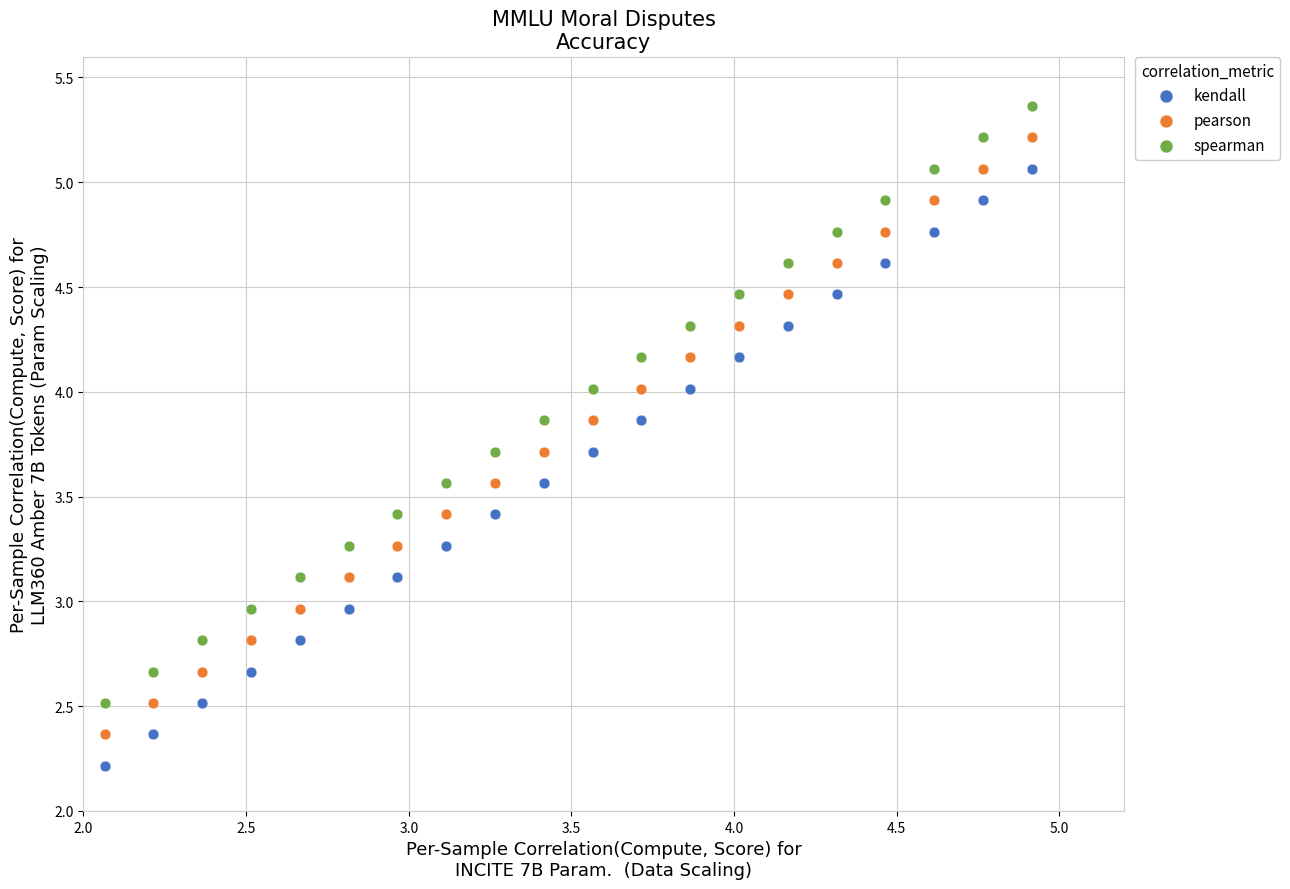

Which series reaches the maximum Y coordinate?

spearman